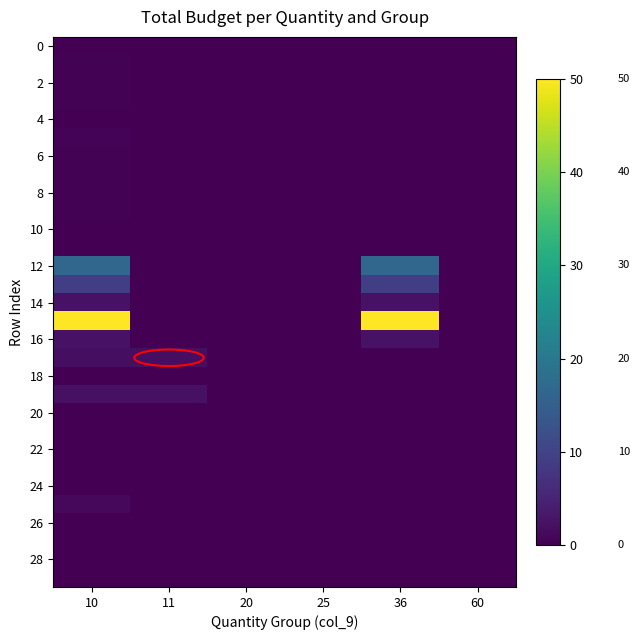

At which category is the sum across all series the highest?

10